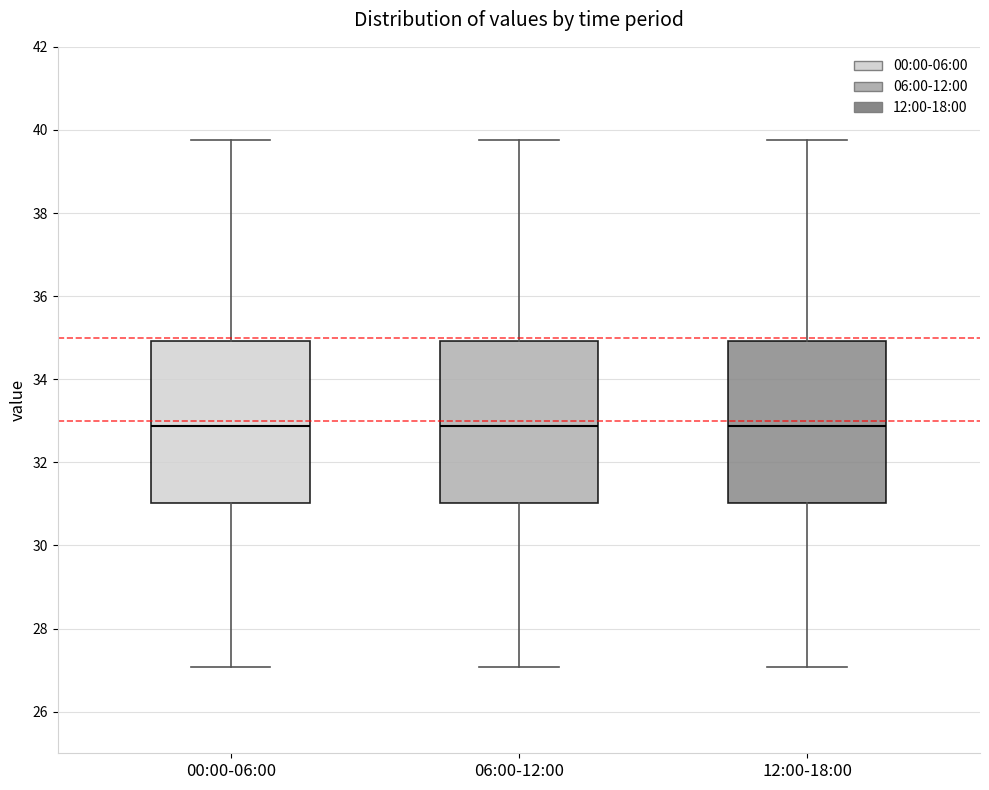

Reading left to right, transcribe this box plot: for each box, give where its median line is, the range the box spans, and where its two whiskers end, as read against the y-axis. The values are not printed on the chart, so give them approximately, as read against the axis.

00:00-06:00: median 32.8, box 31.0 to 35.0, whiskers 27.0 to 39.8
06:00-12:00: median 32.8, box 31.0 to 35.0, whiskers 27.0 to 39.8
12:00-18:00: median 32.8, box 31.0 to 35.0, whiskers 27.0 to 39.8